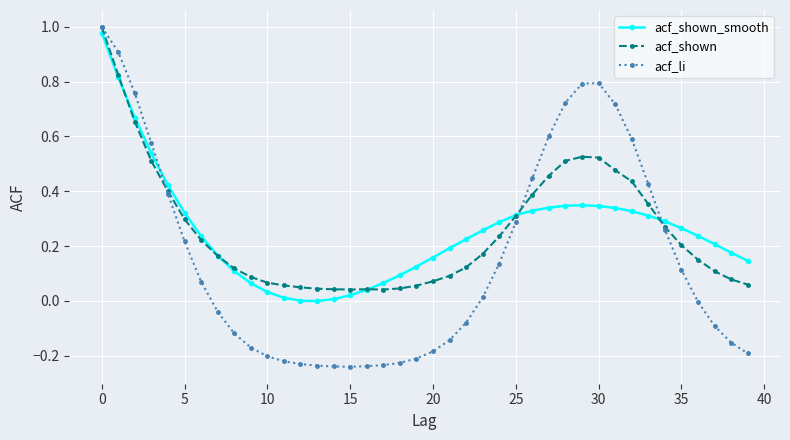

Which series has the largest range (max minus min)?

acf_li